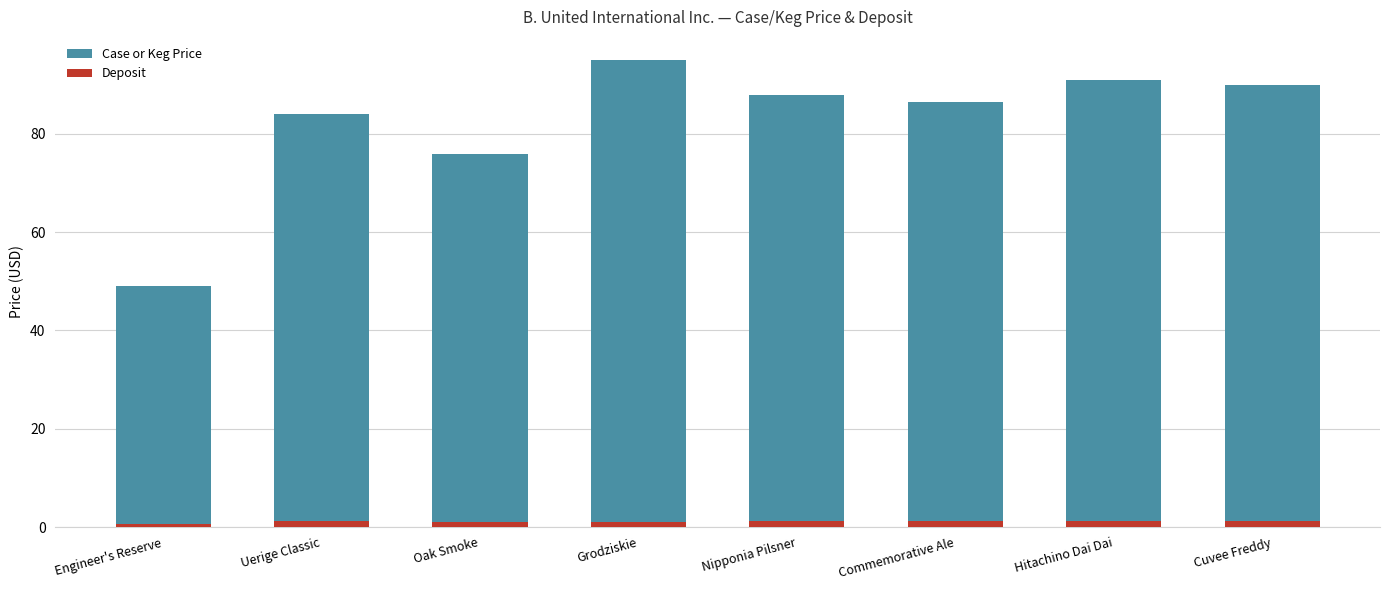

Count the Deposit values in the range 1 to 2.

7